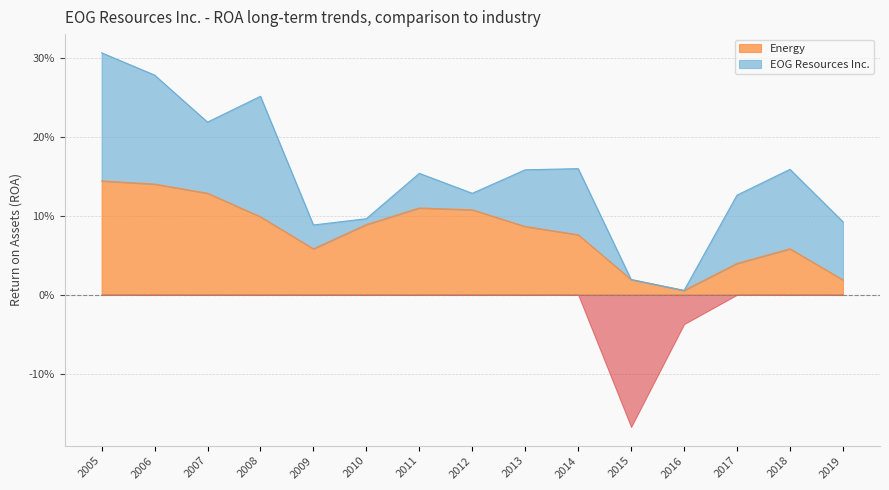

Reading left to right, transcribe all the data shown in this chart.

0.1	0.1	0.1	0.1	0.1	0.1	0.1	0.1	0.1	0.1	0.0	0.0	0.0	0.1	0.0